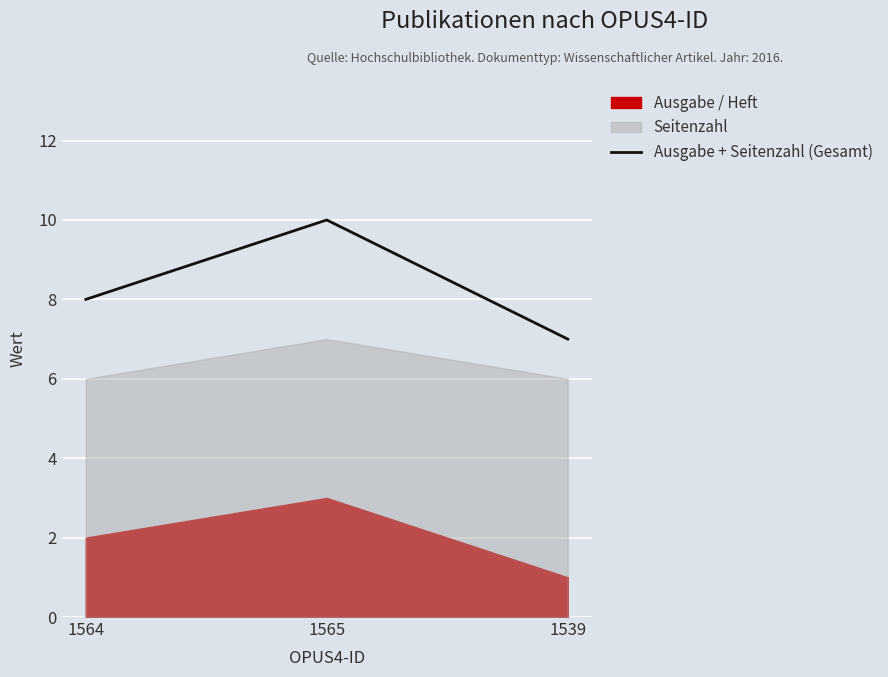

What is the label of the 2nd point from the right?

1565